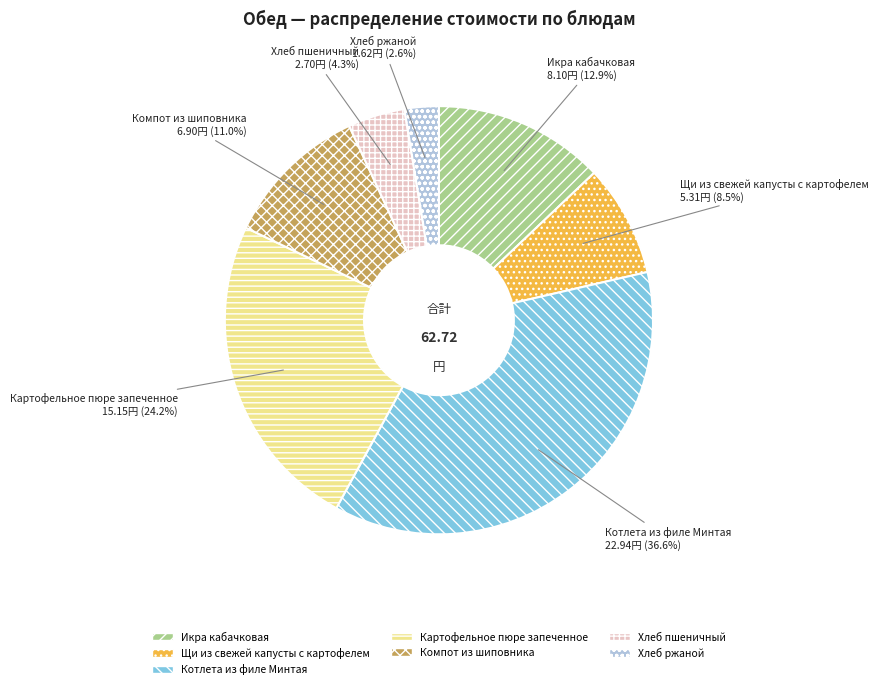

Rank the categories by value from highest to lowest.

Котлета из филе Минтая, Картофельное пюре запеченное, Икра кабачковая, Компот из шиповника, Щи из свежей капусты с картофелем, Хлеб пшеничный, Хлеб ржаной